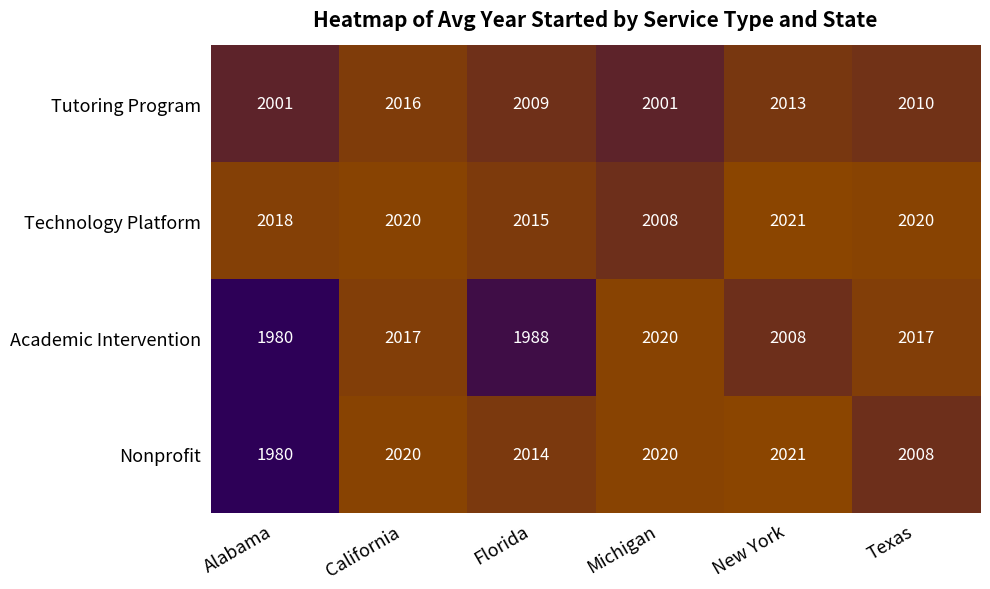

Reading left to right, list all the values displayed in this chart.

Tutoring Program: 2001	2016	2009	2001	2013	2010
Technology Platform: 2018	2020	2015	2008	2021	2020
Academic Intervention: 1980	2017	1988	2020	2008	2017
Nonprofit: 1980	2020	2014	2020	2021	2008